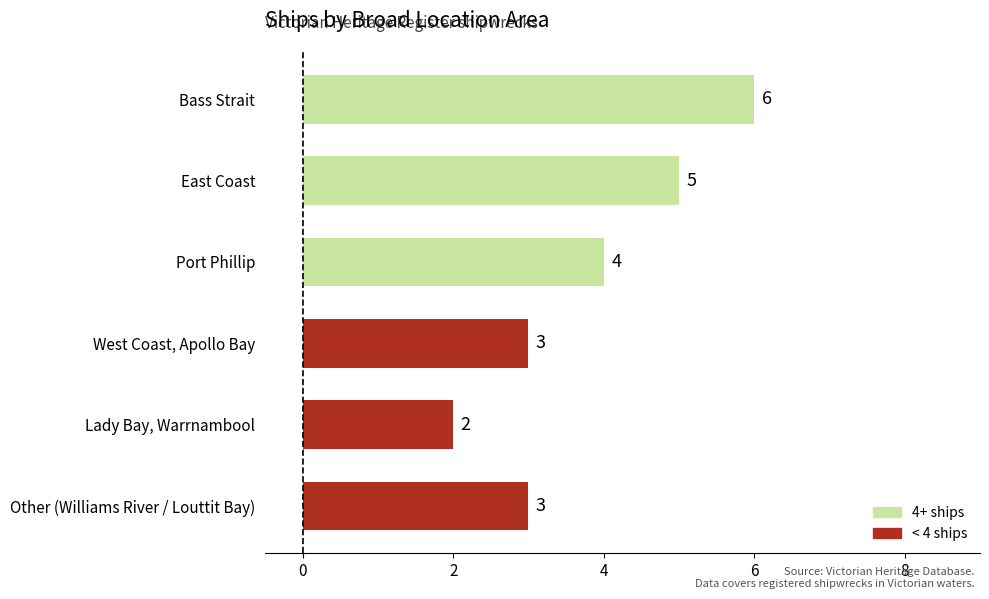

Read the value at East Coast.

5